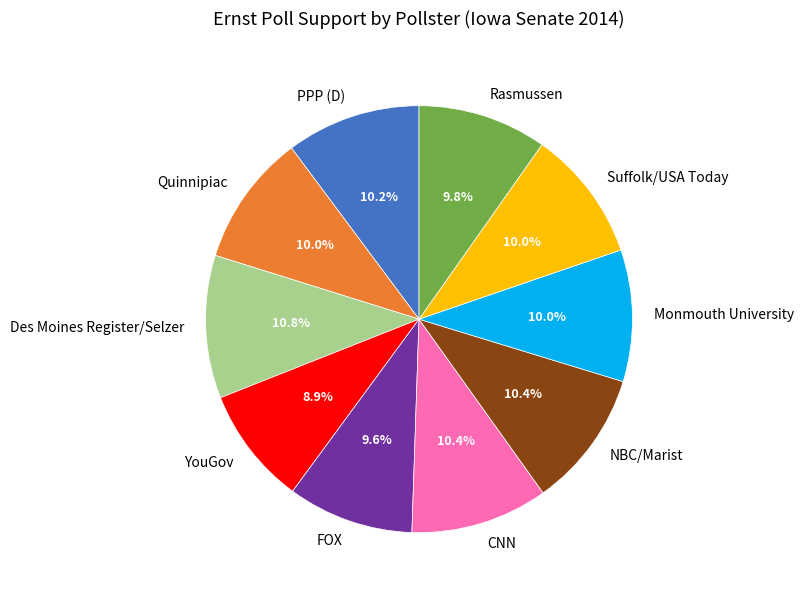

What is the smallest slice in the pie chart?

YouGov